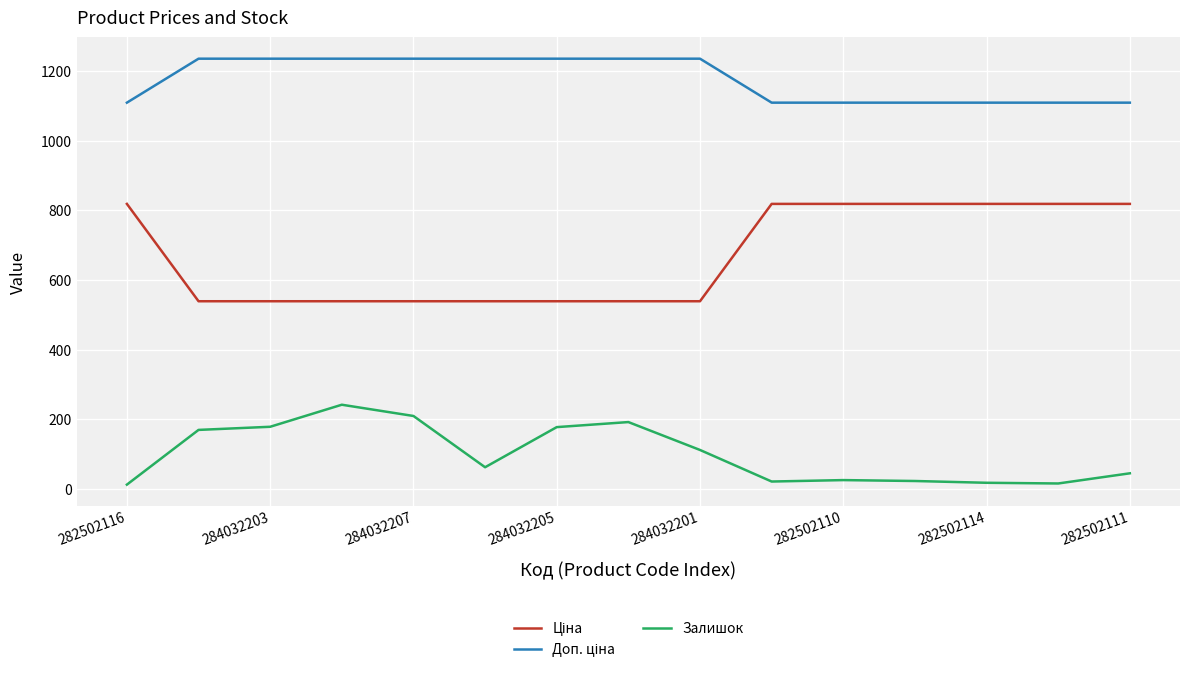

What is the greatest value displayed?

1235.4